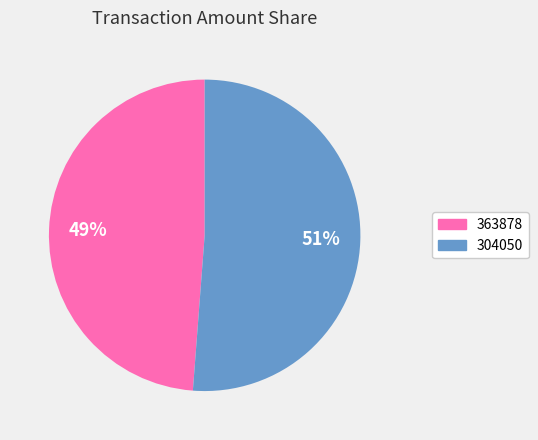

To the nearest percent, what is the difference between the 363878 and 304050 slice percentages?

2%